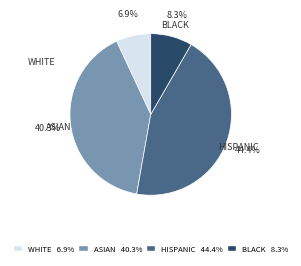

Which category has the biggest portion of the pie?

HISPANIC 44.4%